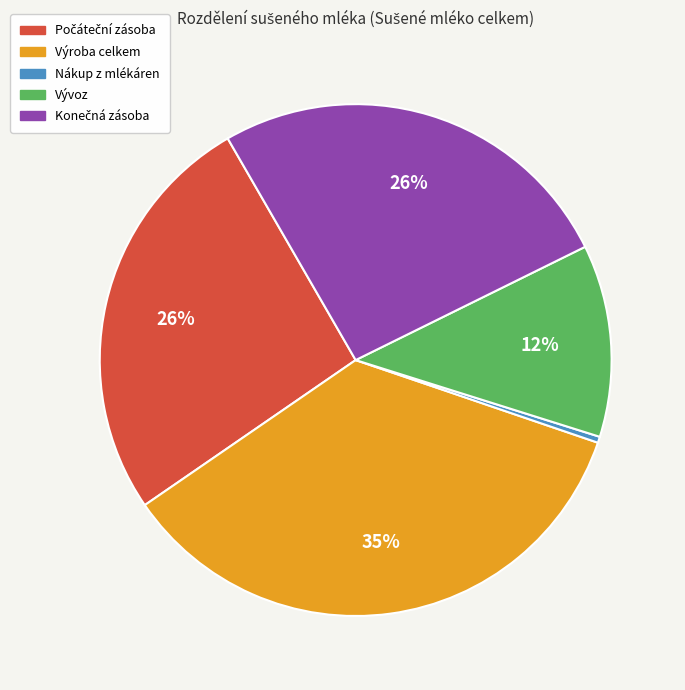

Count the number of slices in the pie.

5